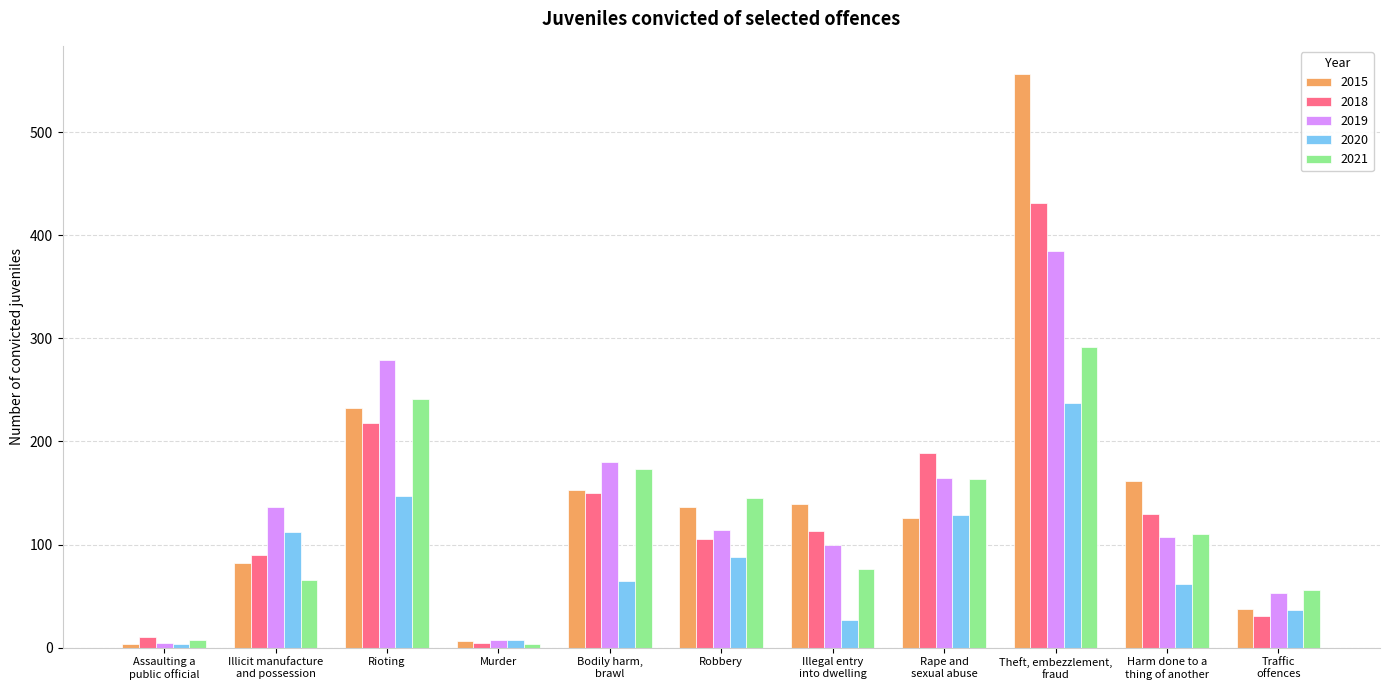

List the labels in order of 2021 value, largest first.

Theft, embezzlement,
fraud, Rioting, Bodily harm,
brawl, Rape and
sexual abuse, Robbery, Harm done to a
thing of another, Illegal entry
into dwelling, Illicit manufacture
and possession, Traffic
offences, Assaulting a
public official, Murder